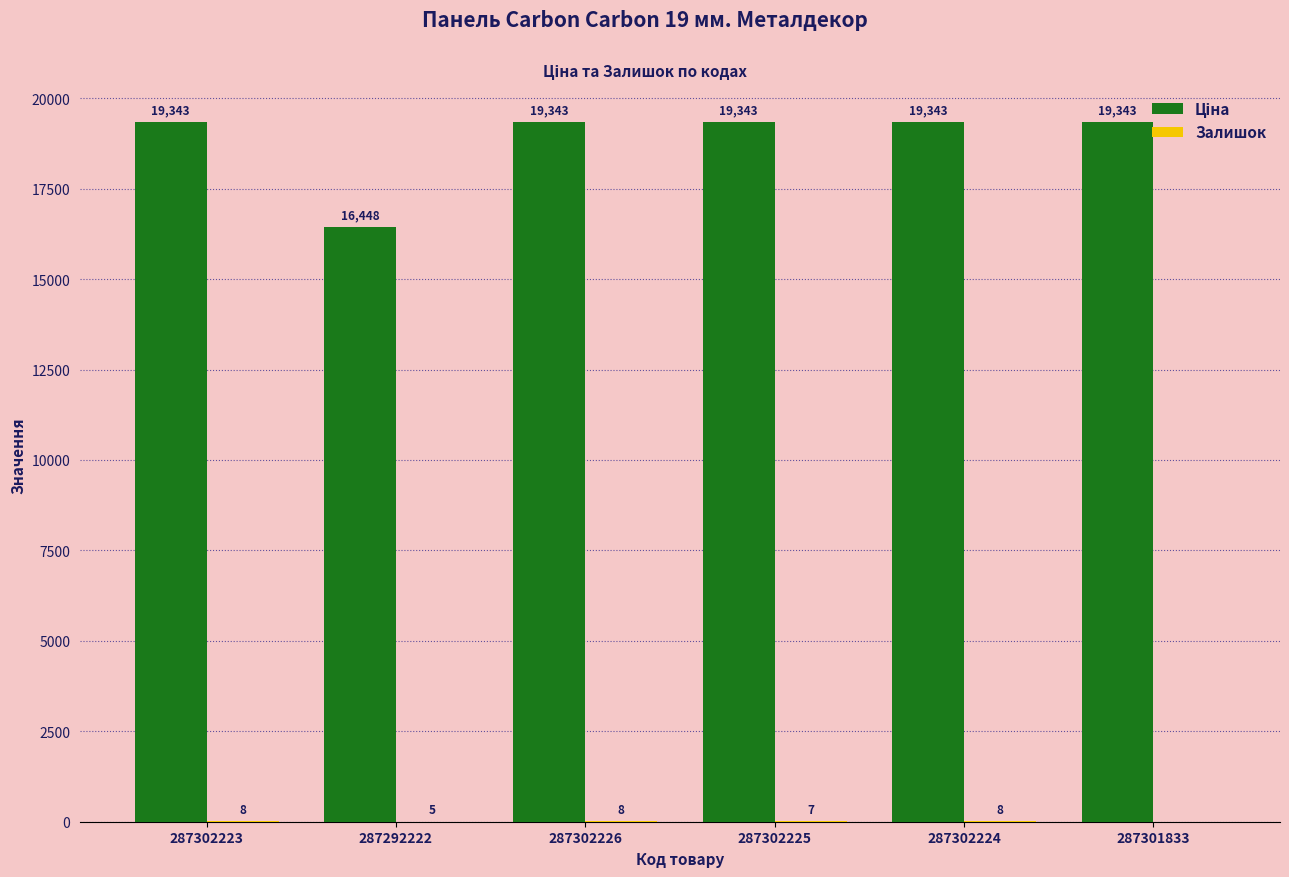

What is the maximum value shown in the chart?

19343.1